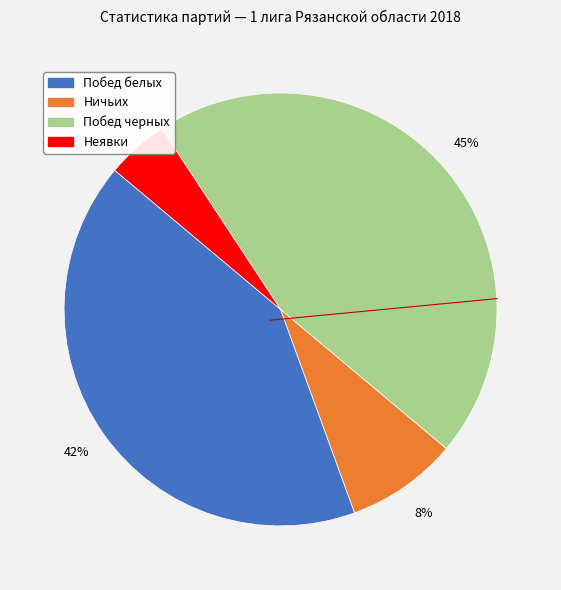

How many segments does this pie chart have?

4